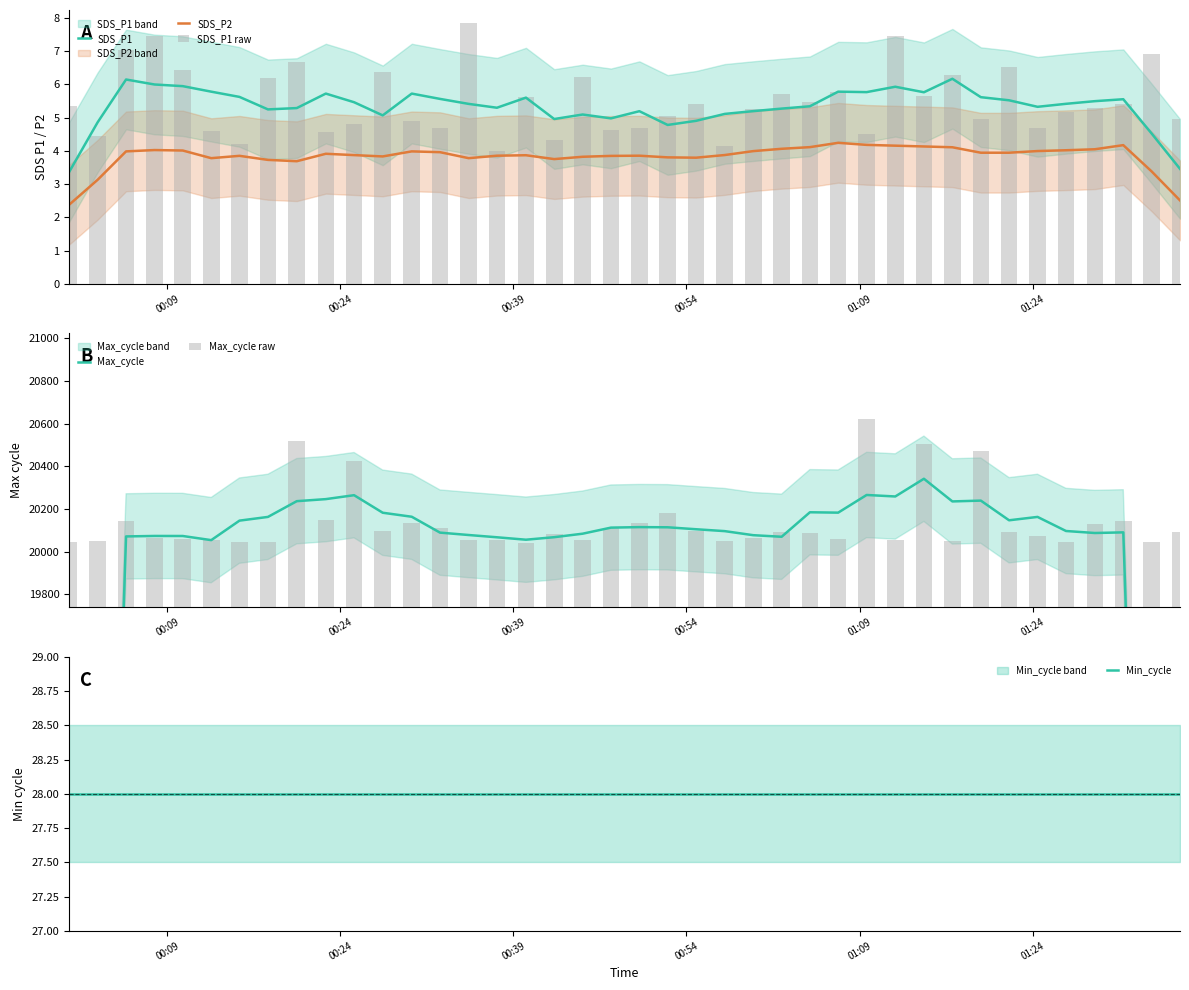

Which series has the widest spread of values?

Max_cycle